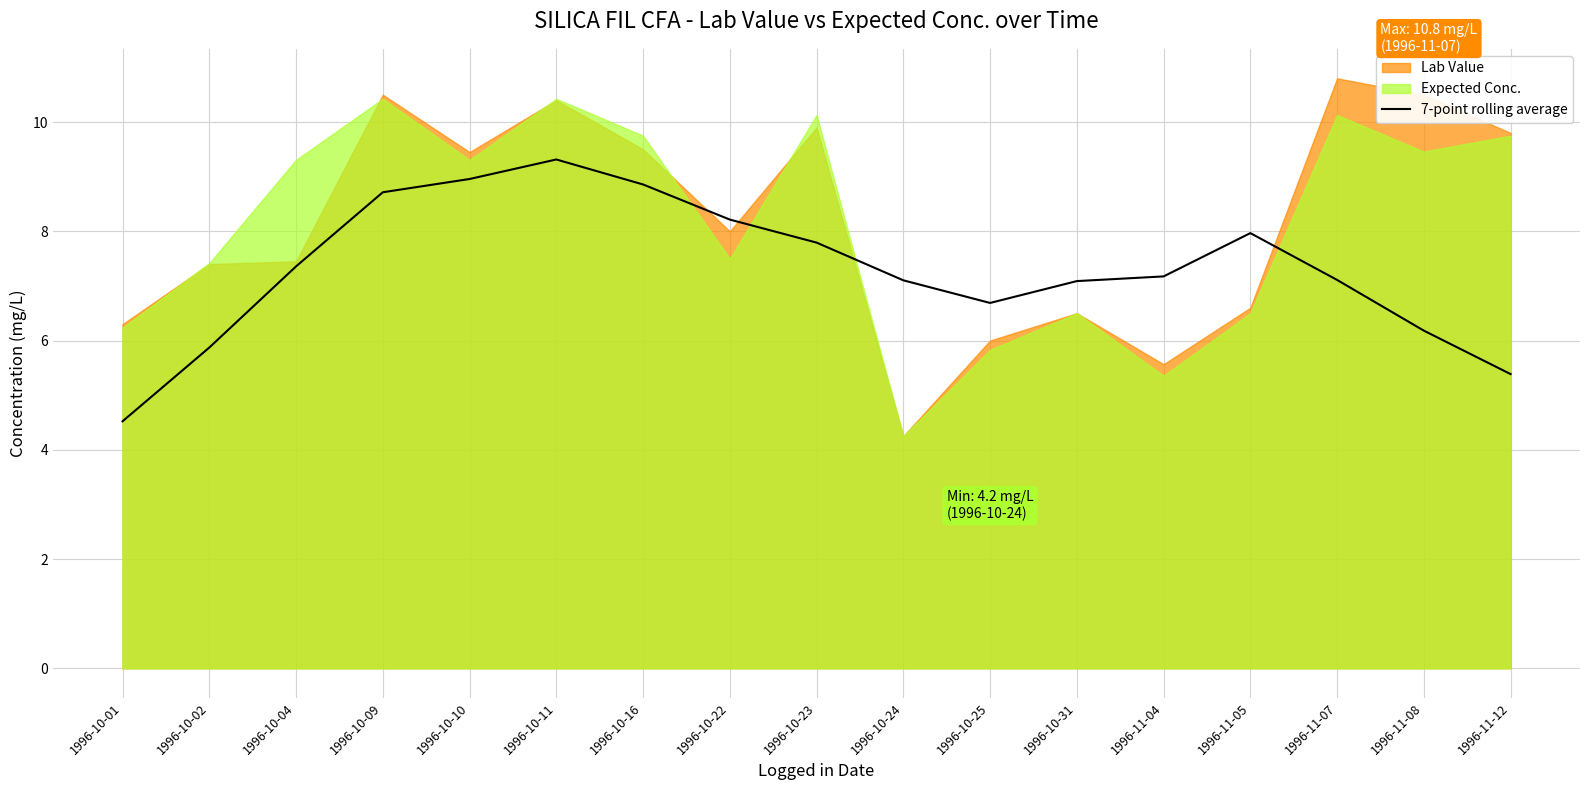

Where does the data first go above 7?

1996-10-04